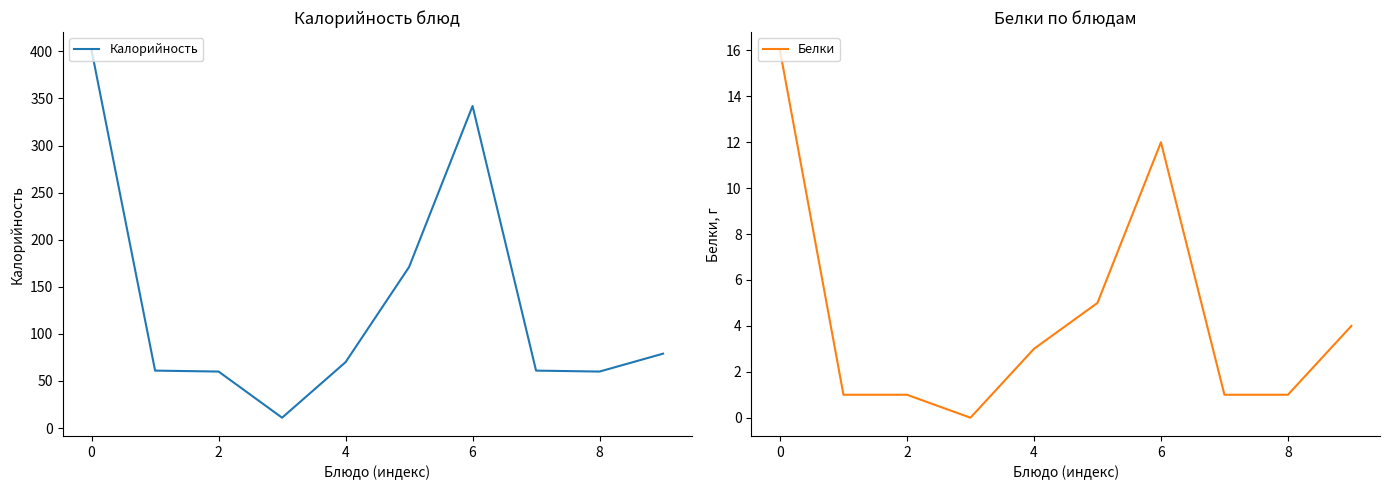

Which series has the largest total across all categories?

Калорийность